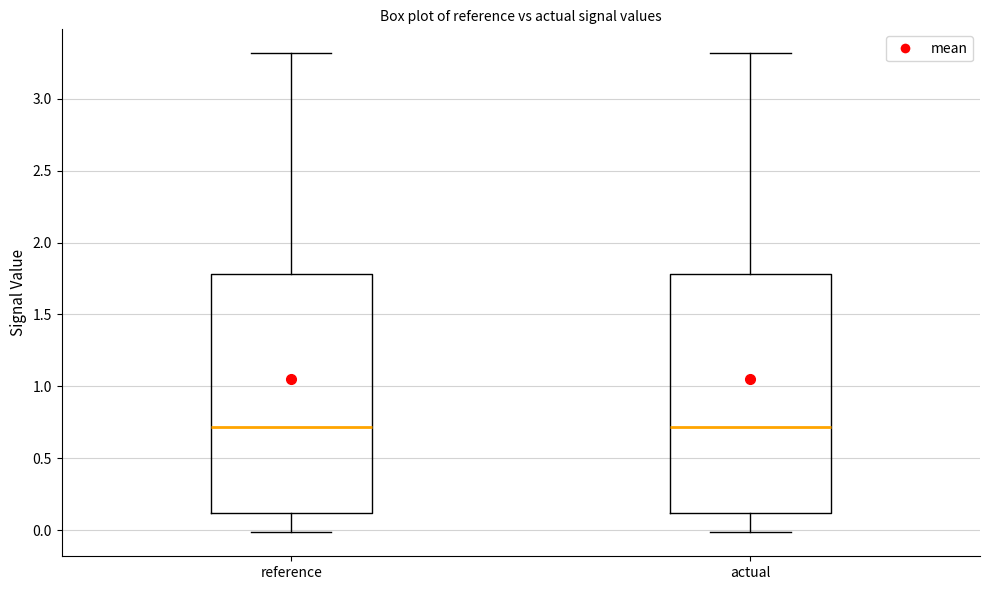

Reading left to right, read every box against the y-axis: the position of its median line, the range the box covers, and the ends of its whiskers. The values are not printed on the chart, so give them approximately, as read against the axis.

reference: median 0.7, box 0.1 to 1.8, whiskers 0.0 to 3.3
actual: median 0.7, box 0.1 to 1.8, whiskers 0.0 to 3.3